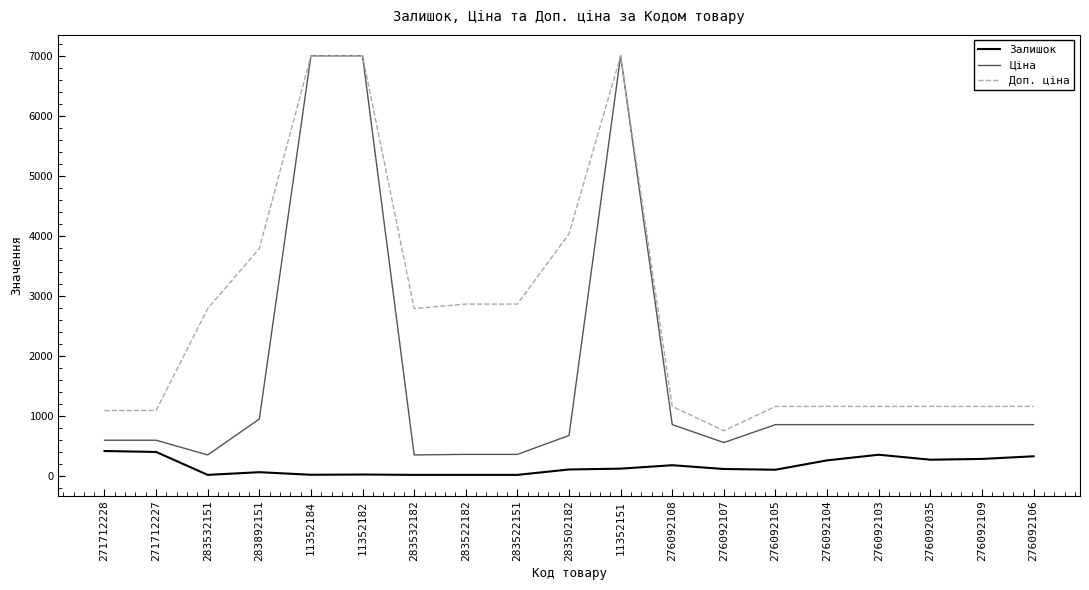

True or false: Залишок and Доп. ціна intersect in this chart.

False